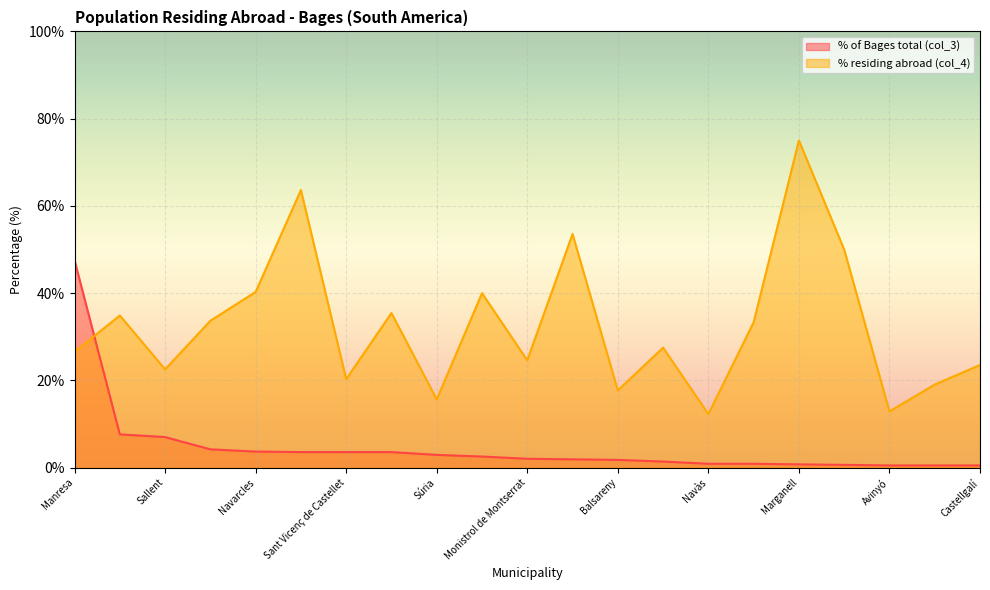

What is the label of the 4th point from the left?

Castellbell i el Vilar